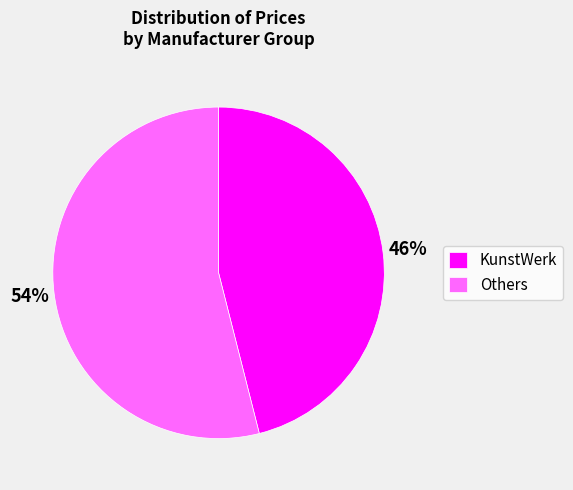

Which slice represents more than half of the pie?

Others